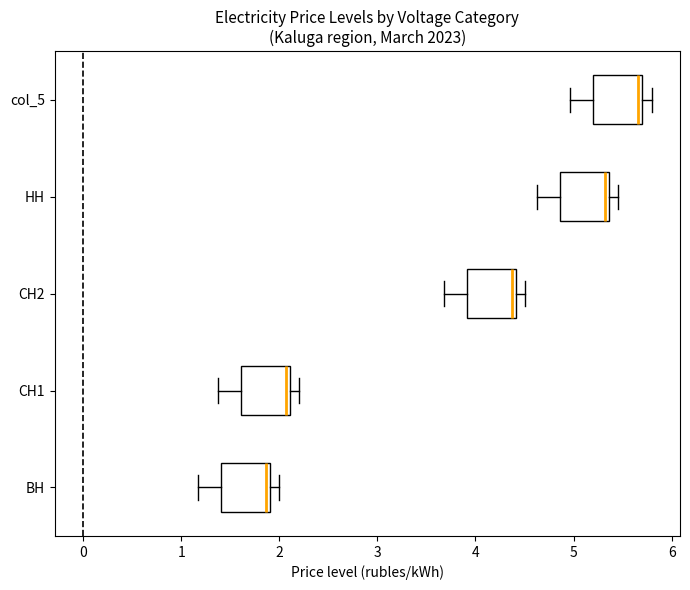

Where is the left edge of the box for ВН on the x-axis? The values are not printed on the chart, so give them approximately, as read against the axis.

1.4